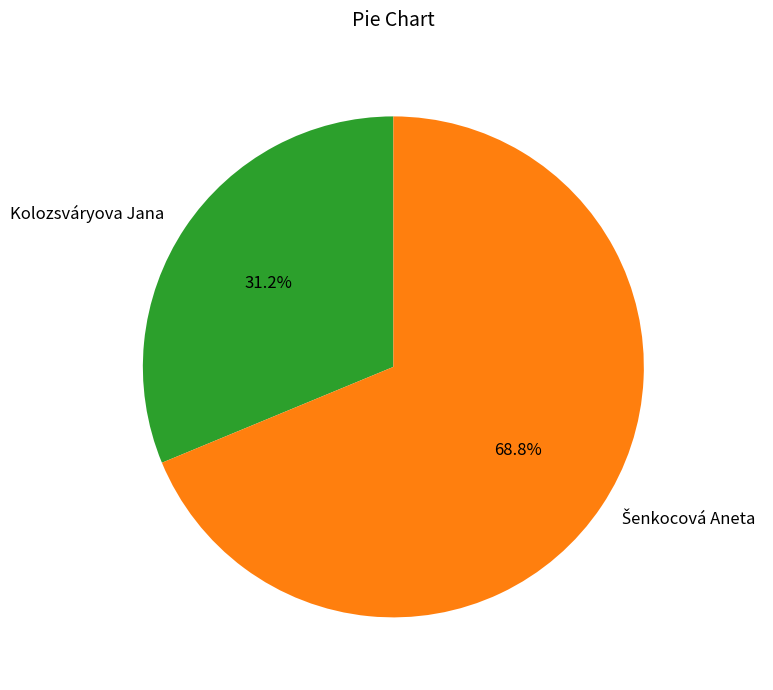

To the nearest percent, what is the average slice percentage?

50%